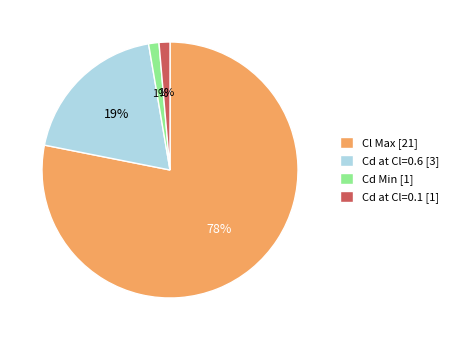

How many segments does this pie chart have?

4